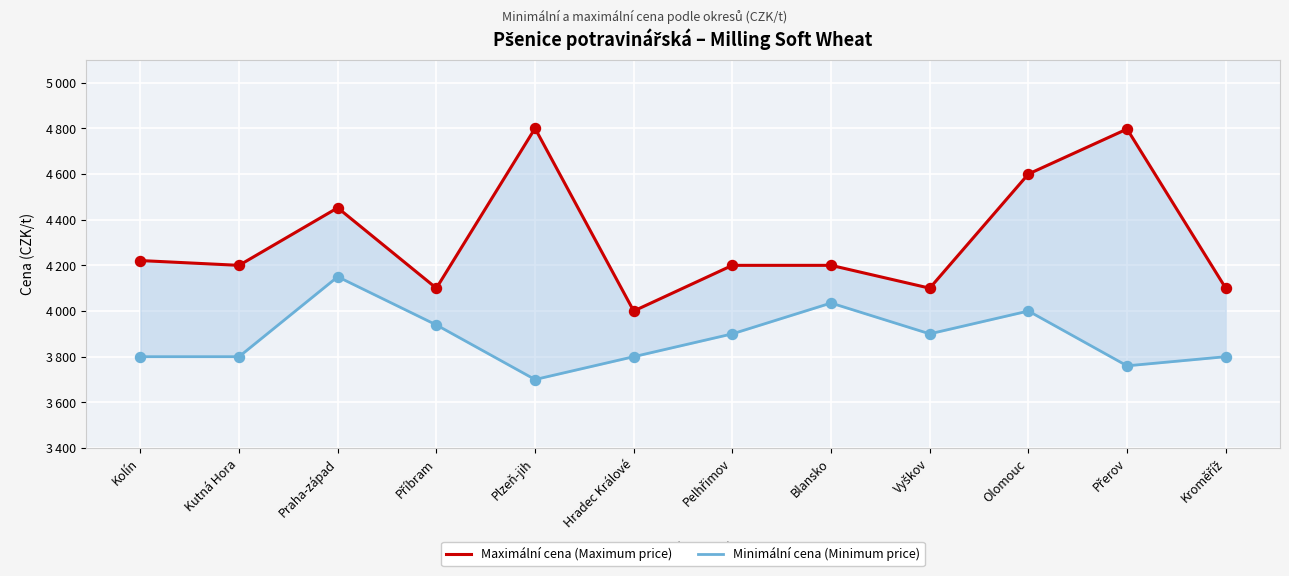

Which series has the largest total across all categories?

Maximální cena (Maximum price)